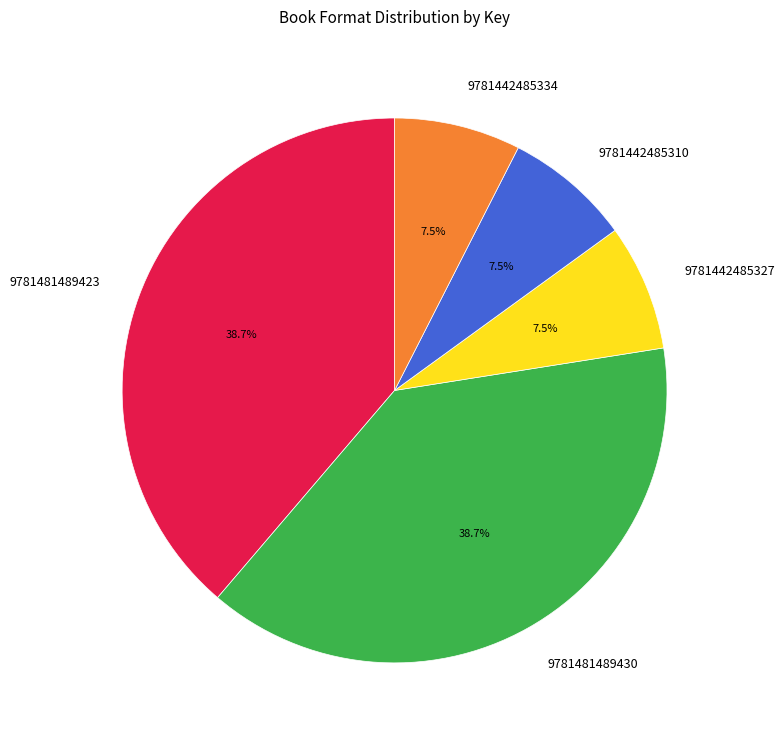

Between 9781481489430 and 9781442485334, which is larger?

9781481489430